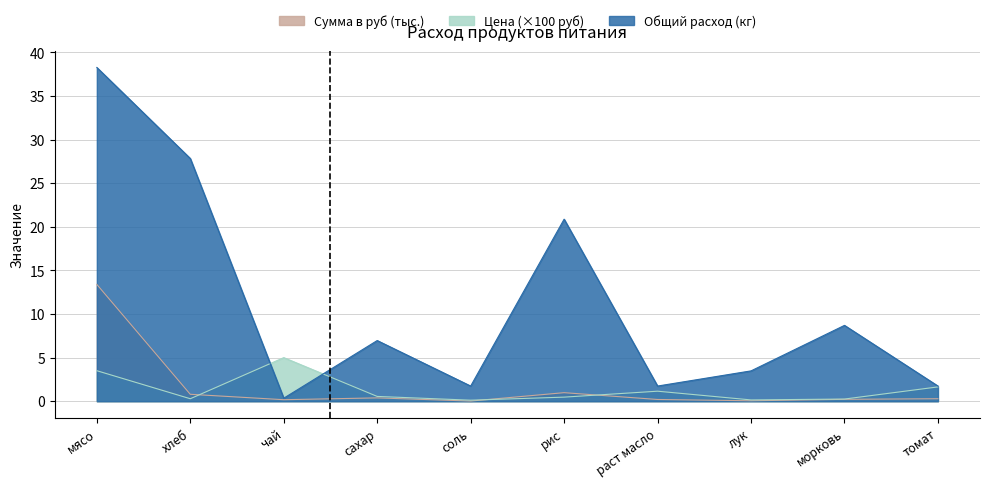

True or false: Общий расход продуктов and Сумма в руб intersect in this chart.

False